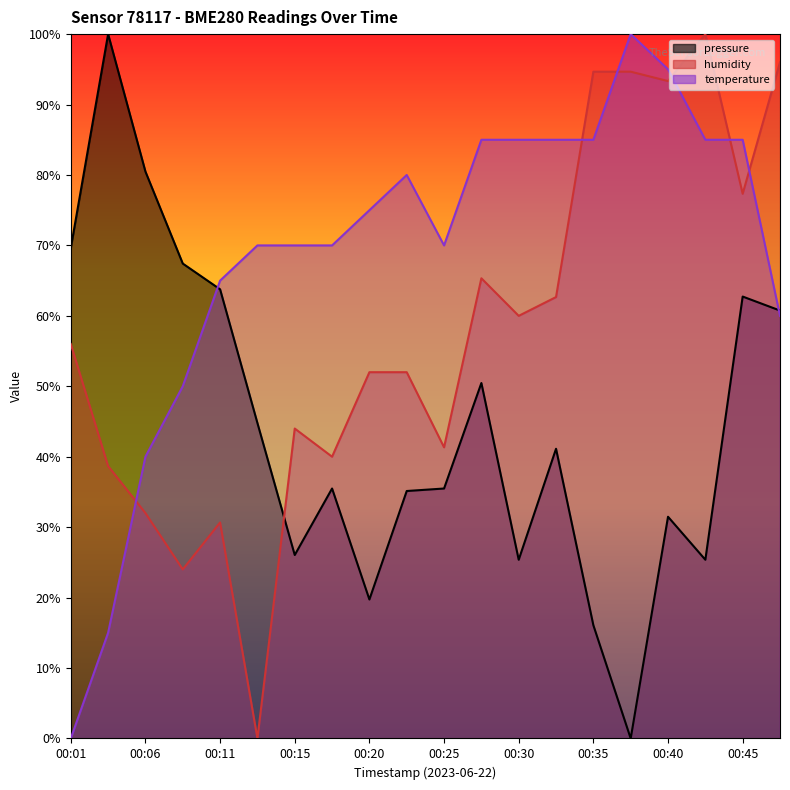

Does the chart display data point markers on the line(s)?

No